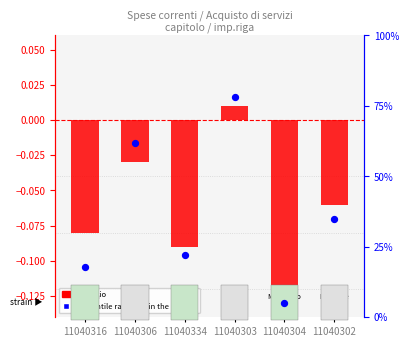

Which series reaches the minimum Y coordinate?

log ratio